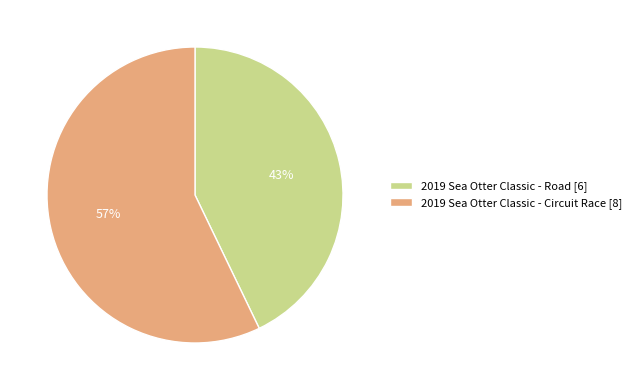

Which slice is the smallest?

2019 Sea Otter Classic - Road